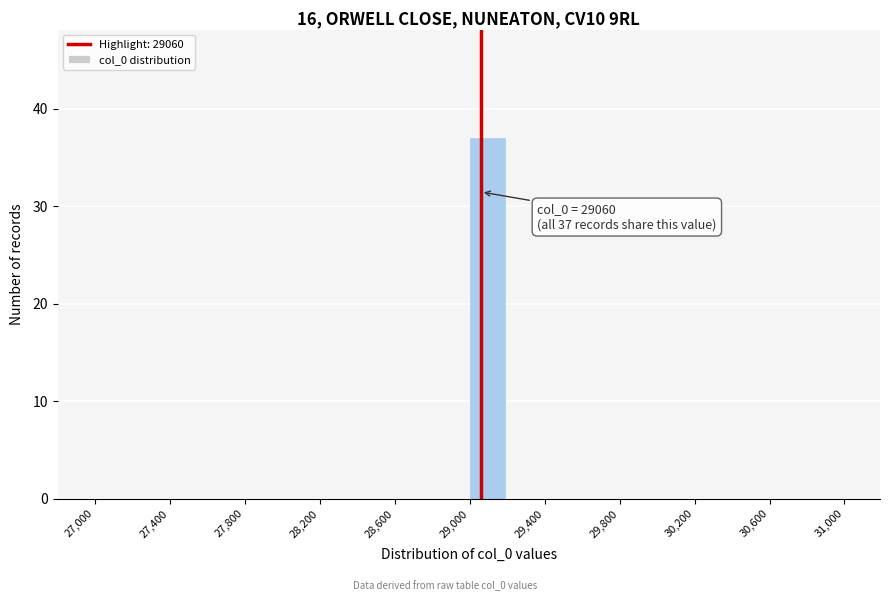

Over which range of the x-axis is the bar tallest?

29000 to 29200